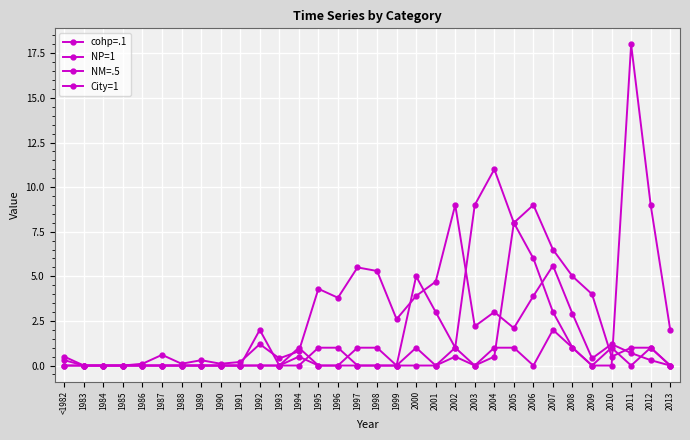

How many lines are shown in the chart?

4